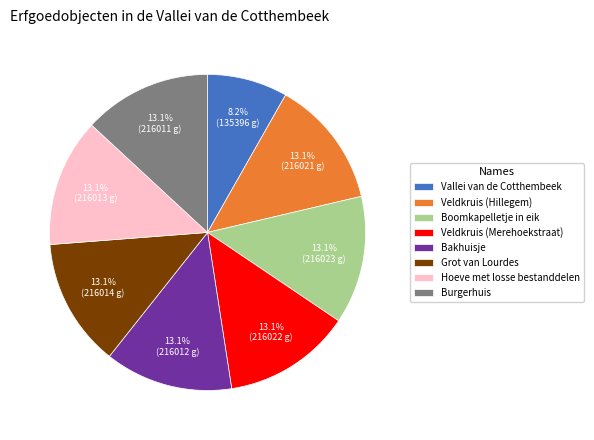

What is the ratio of the value at Burgerhuis to the value at Hoeve met losse bestanddelen?

1.0